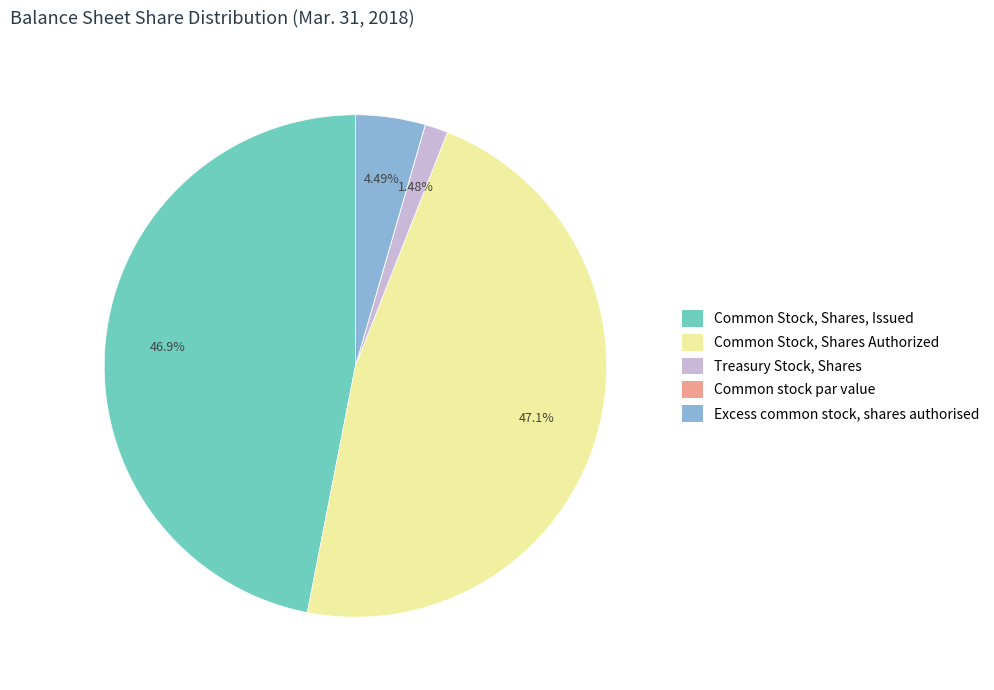

To the nearest percent, what percentage of the pie is Excess common stock, shares authorised?

4%